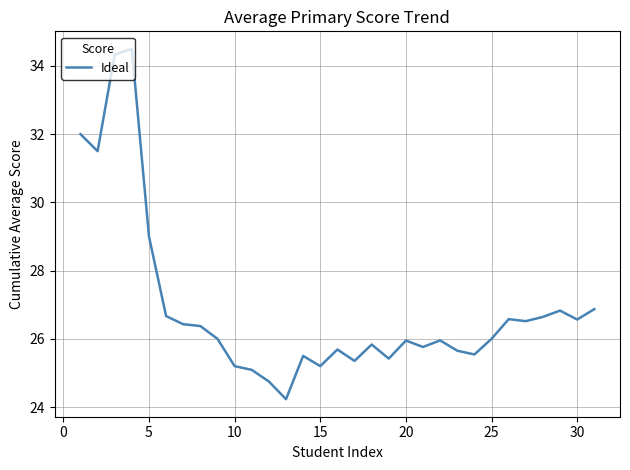

What is the maximum value shown in the chart?

34.5